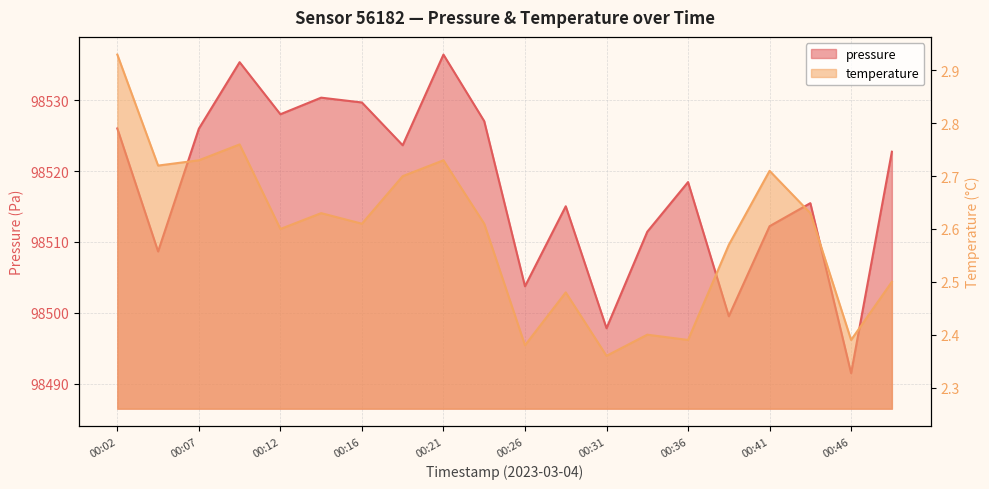

How many interior local peaks does the temperature series have?

6